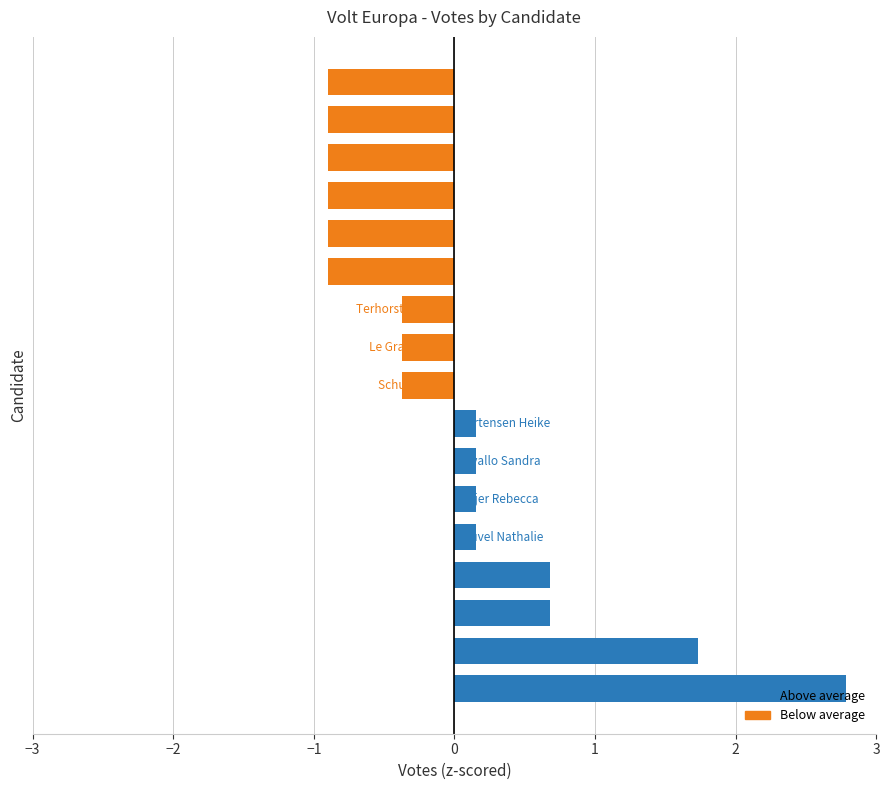

What is the maximum value shown in the chart?

2.8